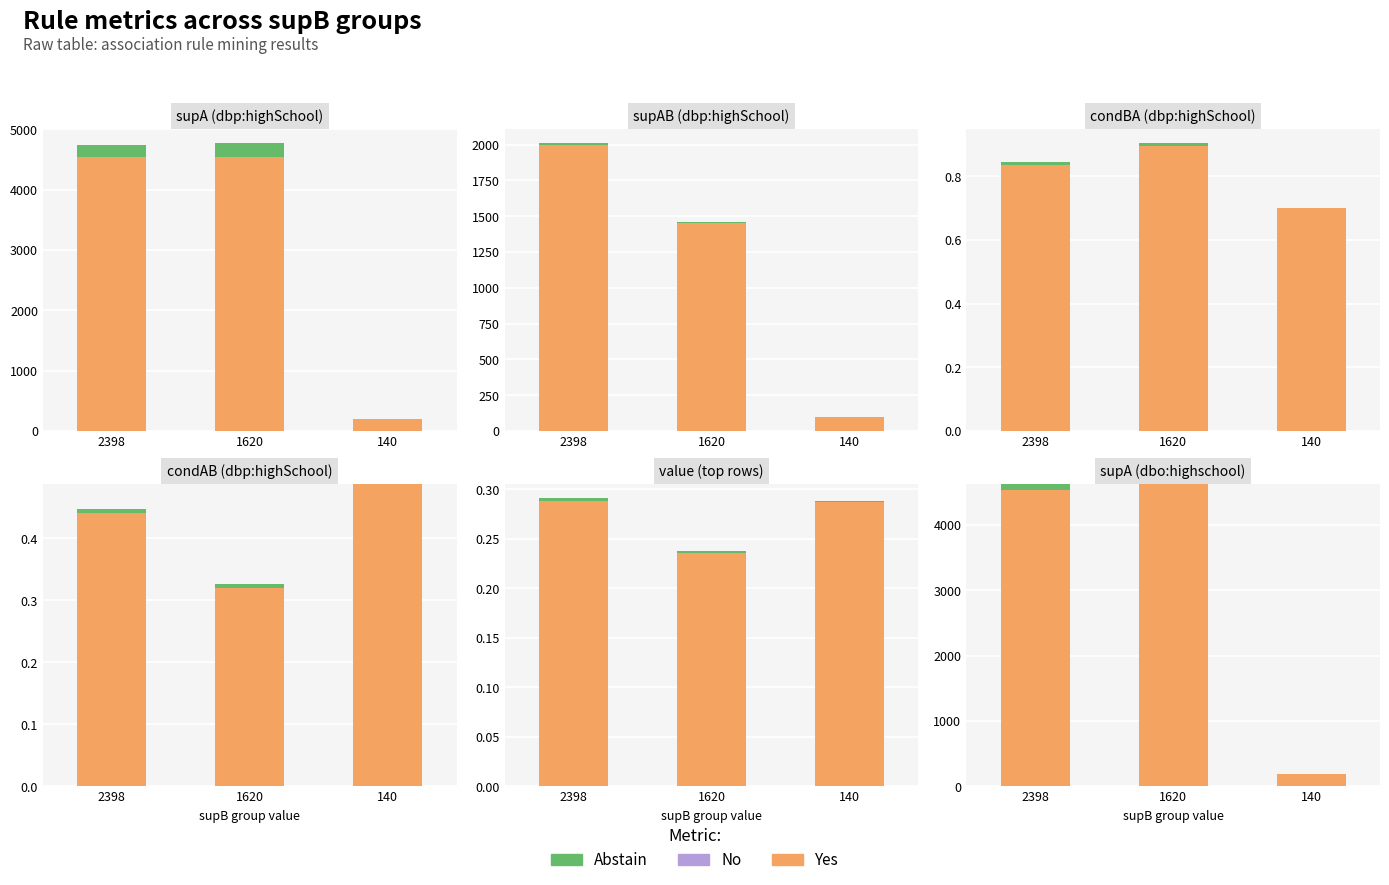

At which category is the sum across all series the highest?

2398